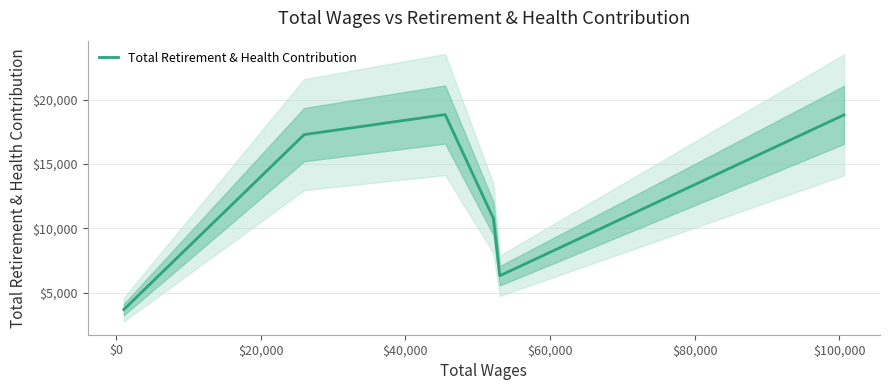

What is the value of the 6th point from the left?

18834